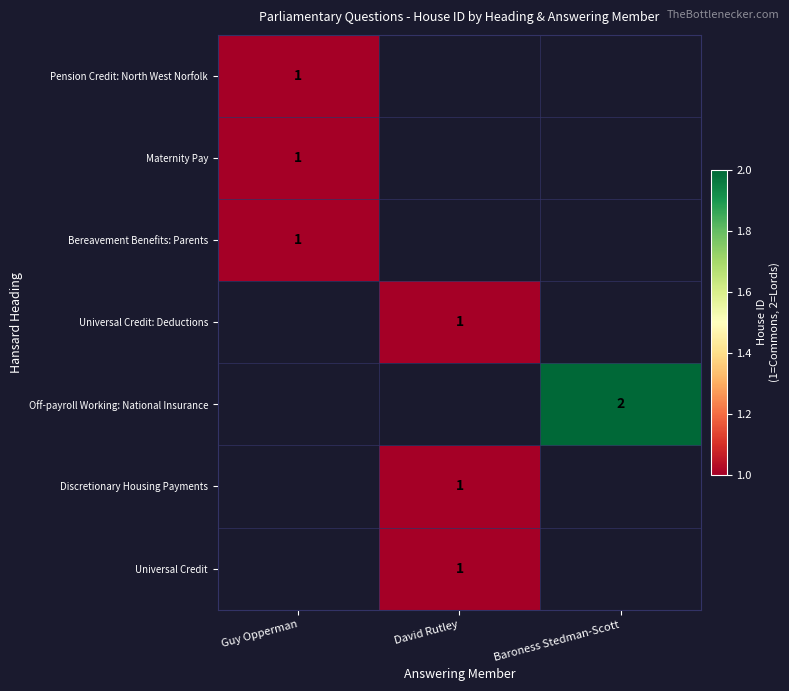

Is it true that Universal Credit equals 1 at David Rutley?

True